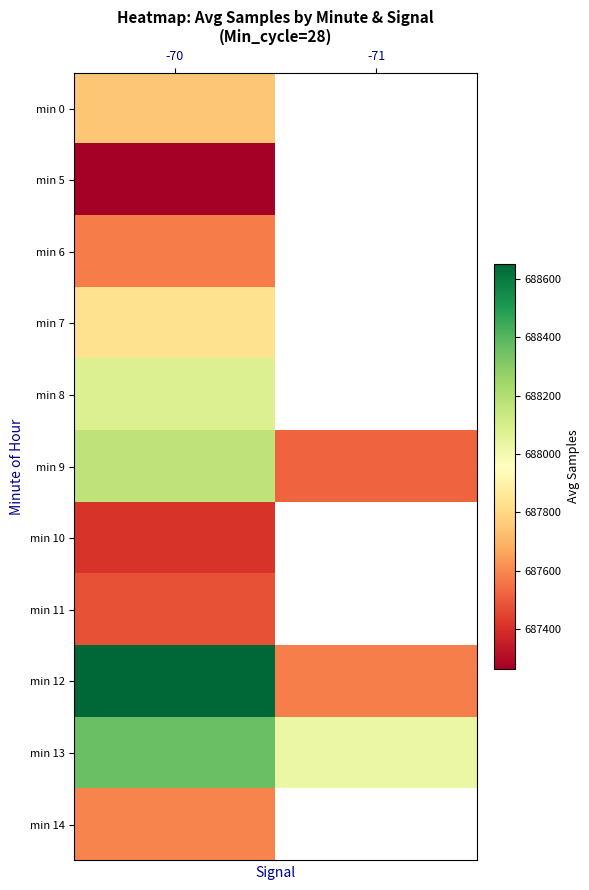

At which label is min 13 closest to 688193?

-70